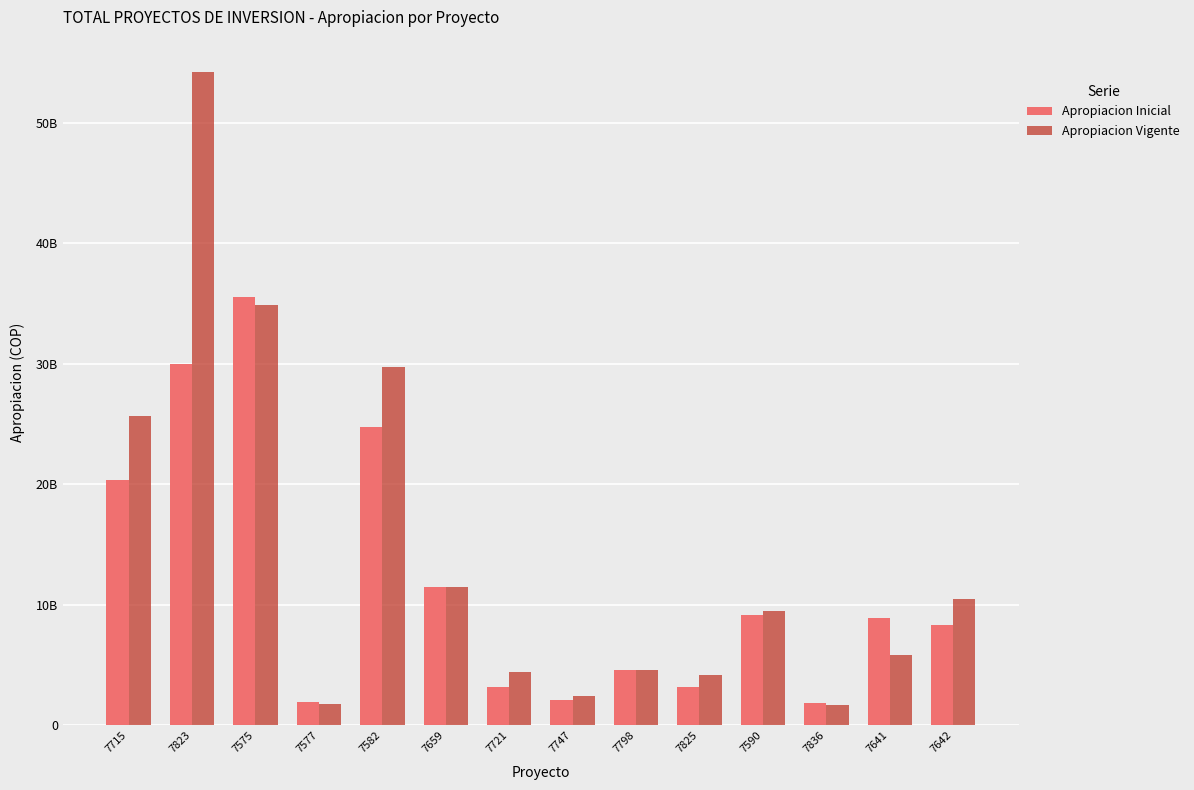

Are the bars grouped side by side (vs. stacked)?

Yes